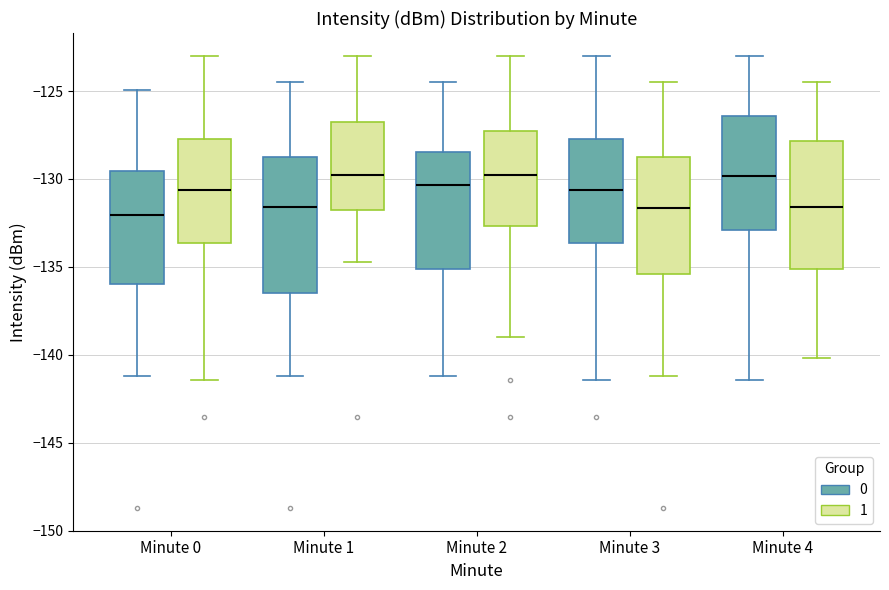

Reading left to right, read every box against the y-axis: the position of its median line, the range the box covers, and the ends of its whiskers. The values are not printed on the chart, so give them approximately, as read against the axis.

Minute 0 (0): median -132.0, box -136.0 to -129.5, whiskers -141.0 to -125.0
Minute 0 (1): median -130.5, box -133.5 to -127.5, whiskers -141.5 to -123.0
Minute 1 (0): median -131.5, box -136.5 to -129.0, whiskers -141.0 to -124.5
Minute 1 (1): median -130.0, box -132.0 to -127.0, whiskers -134.5 to -123.0
Minute 2 (0): median -130.5, box -135.0 to -128.5, whiskers -141.0 to -124.5
Minute 2 (1): median -130.0, box -132.5 to -127.5, whiskers -139.0 to -123.0
Minute 3 (0): median -130.5, box -133.5 to -127.5, whiskers -141.5 to -123.0
Minute 3 (1): median -131.5, box -135.5 to -129.0, whiskers -141.0 to -124.5
Minute 4 (0): median -130.0, box -133.0 to -126.5, whiskers -141.5 to -123.0
Minute 4 (1): median -131.5, box -135.0 to -128.0, whiskers -140.0 to -124.5